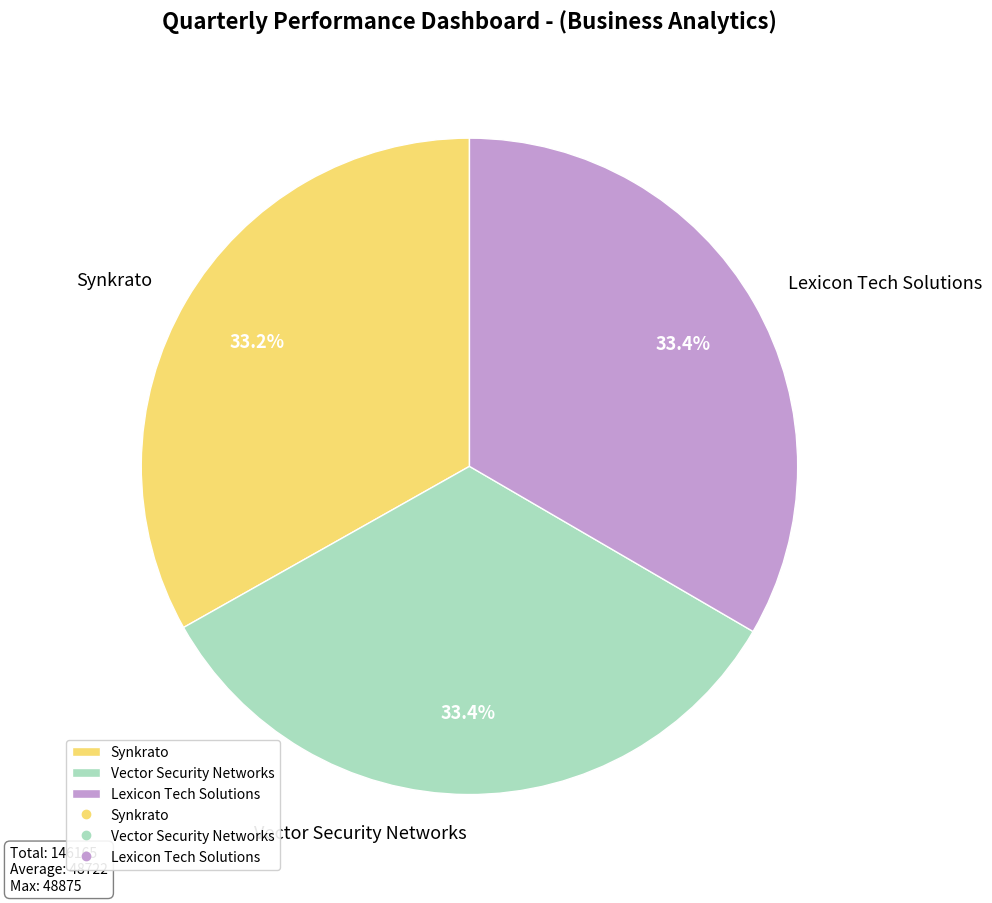

The Vector Security Networks slice represents 23% of the pie. True or false?

False